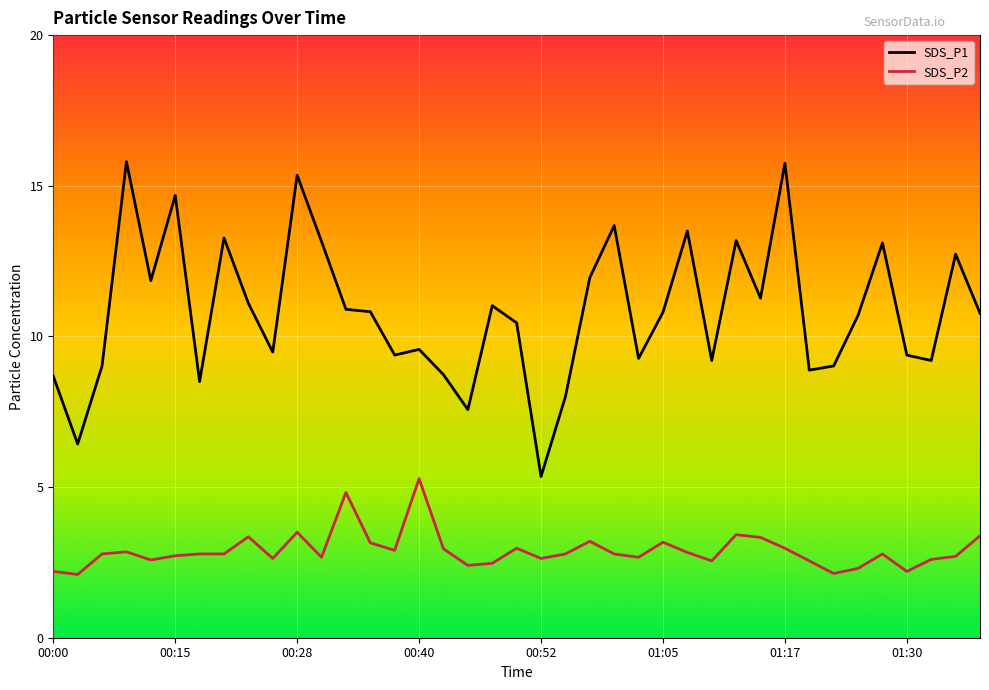

True or false: SDS_P1 and SDS_P2 cross at least once.

False